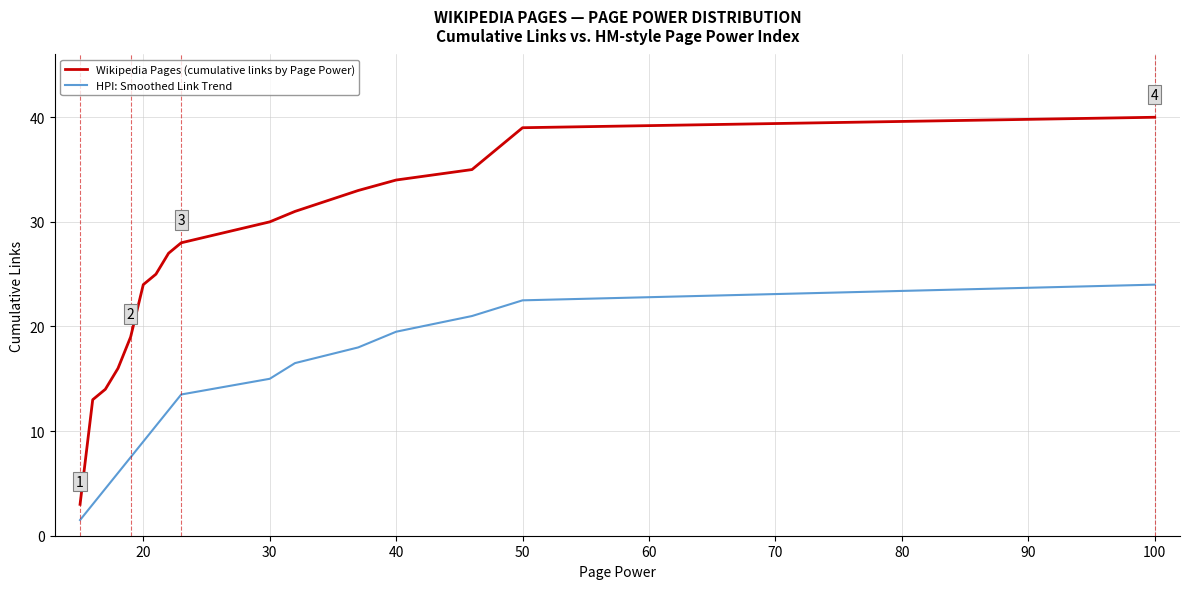

True or false: Wikipedia Pages (cumulative links by Page Power) and HPI: Smoothed Link Trend cross at least once.

False